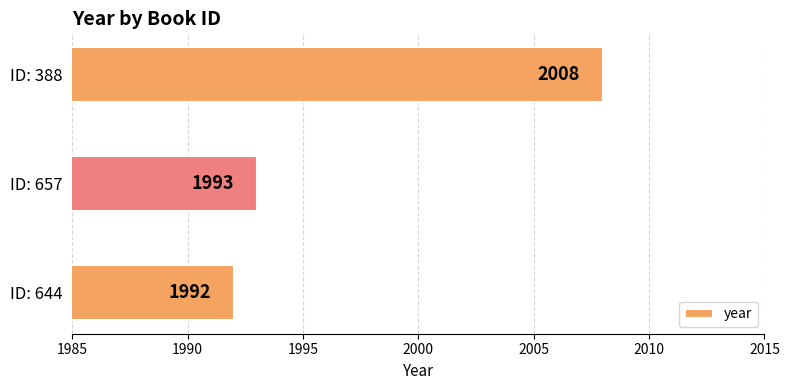

What is the smallest value displayed?

1992